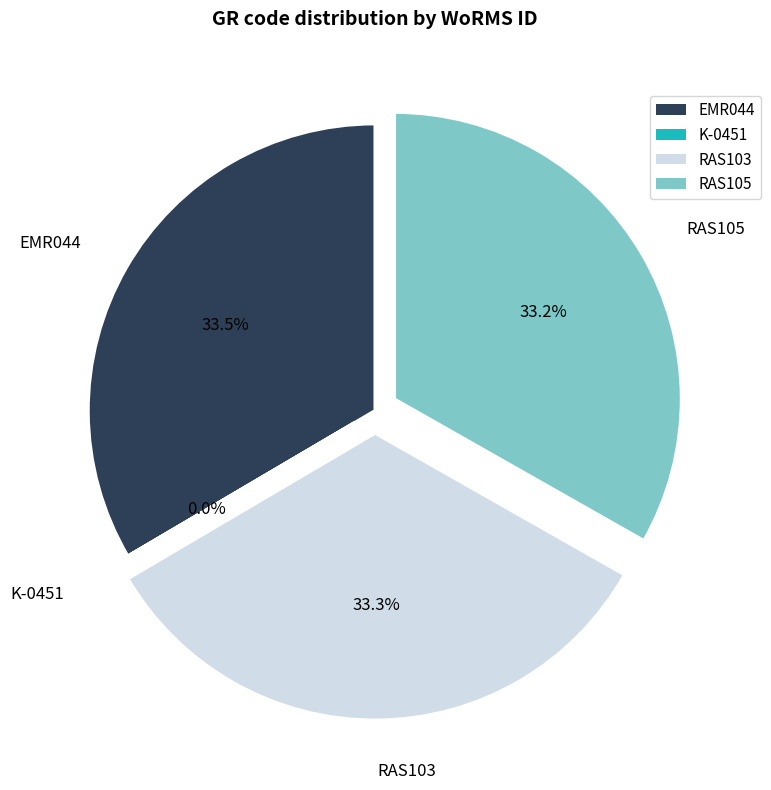

Does any single category account for the majority?

No